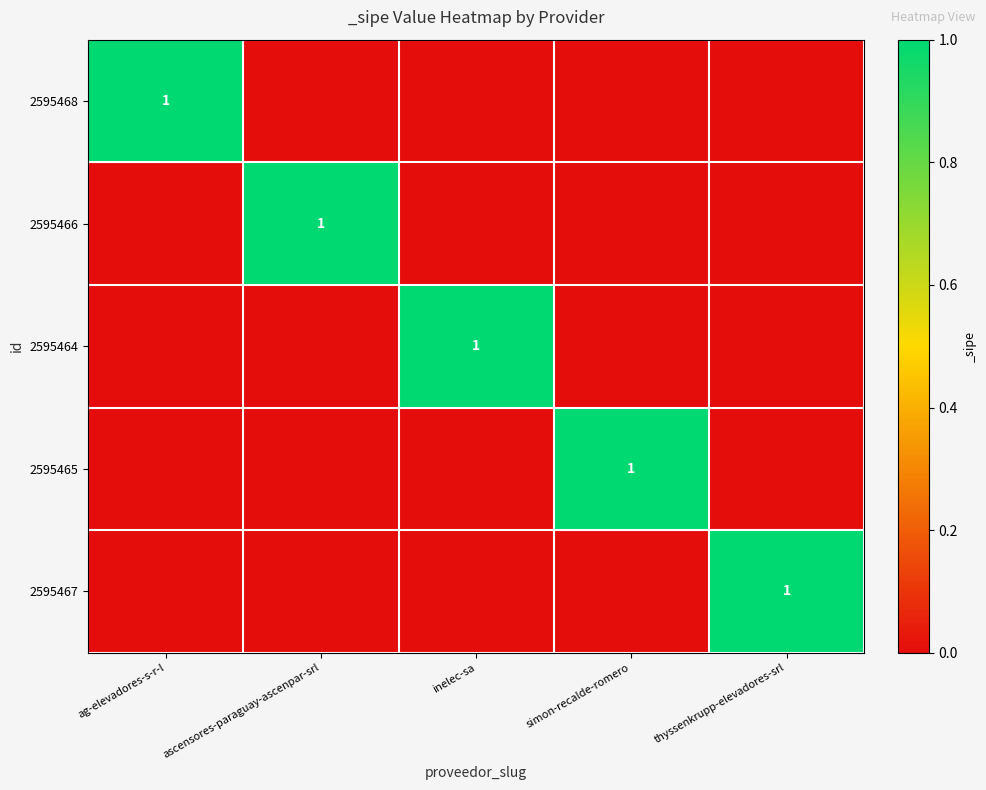

What is the total value across all series at ascensores-paraguay-ascenpar-srl?

1